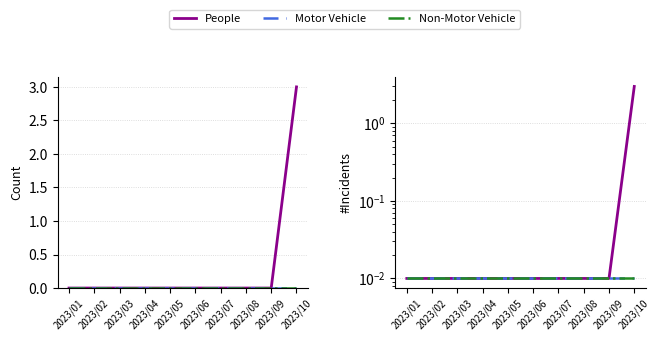

Between 2023/02 and 2023/06, which series saw the biggest shift?

People